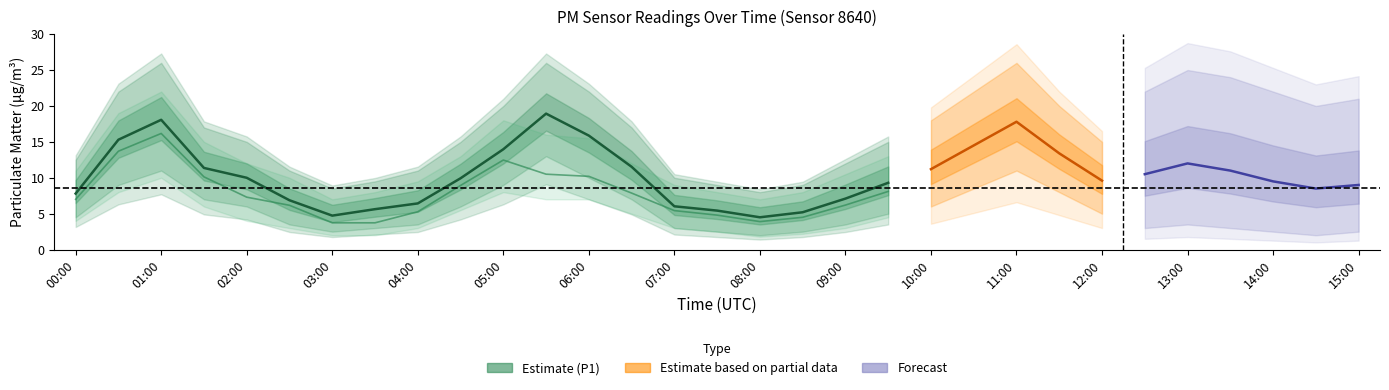

Between 08:00 and 00:00, which is larger?

00:00